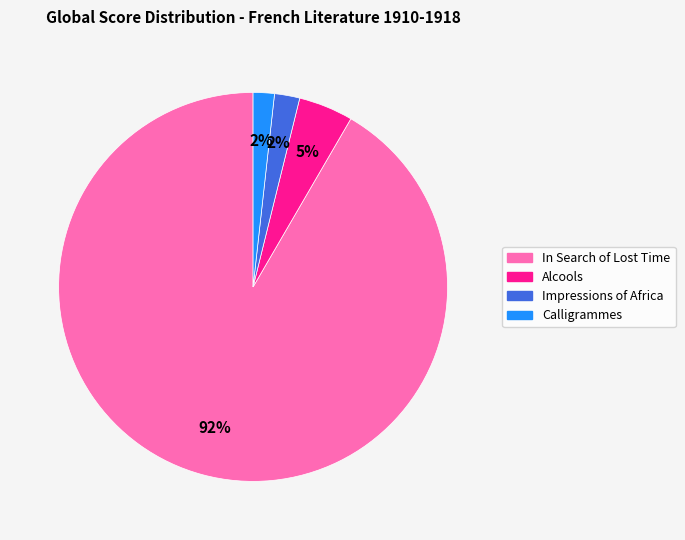

Is it true that Calligrammes is 9% of the pie?

False